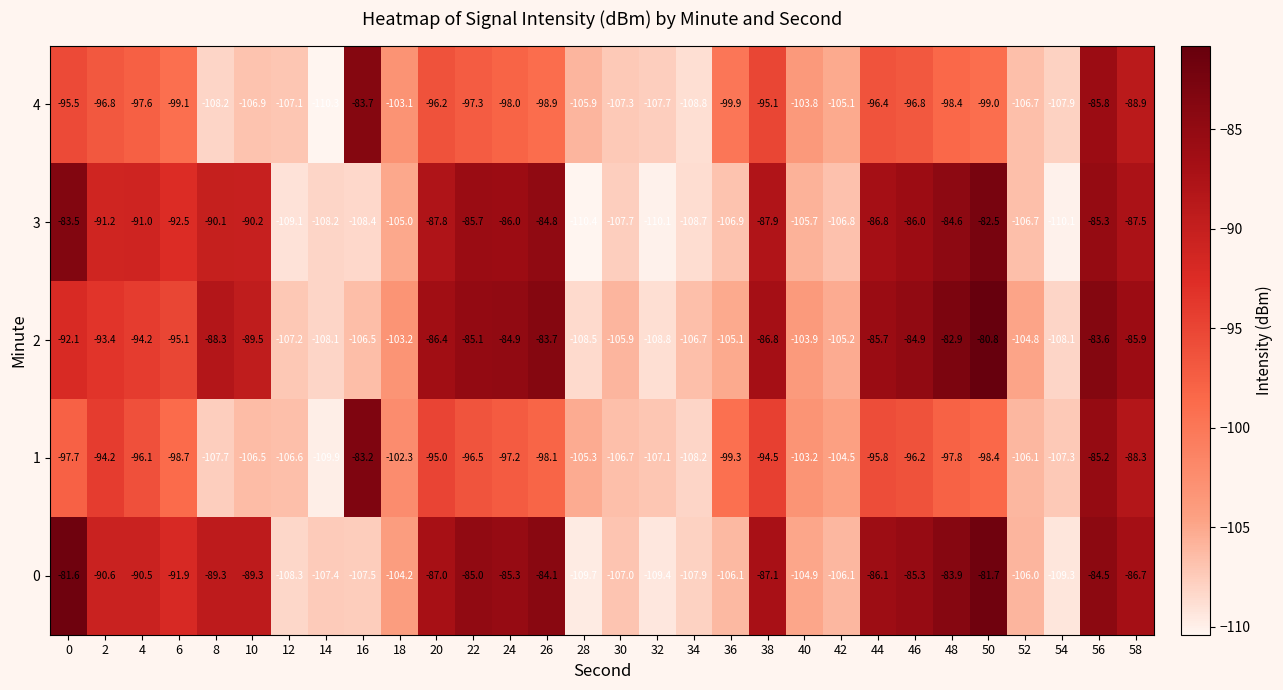

What is the greatest value displayed?

-80.8